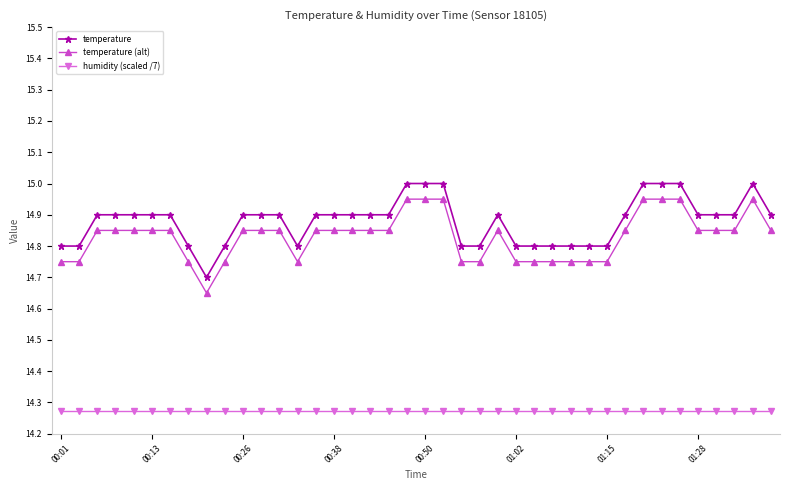

At how many categories does at least one series exceed 14?

40